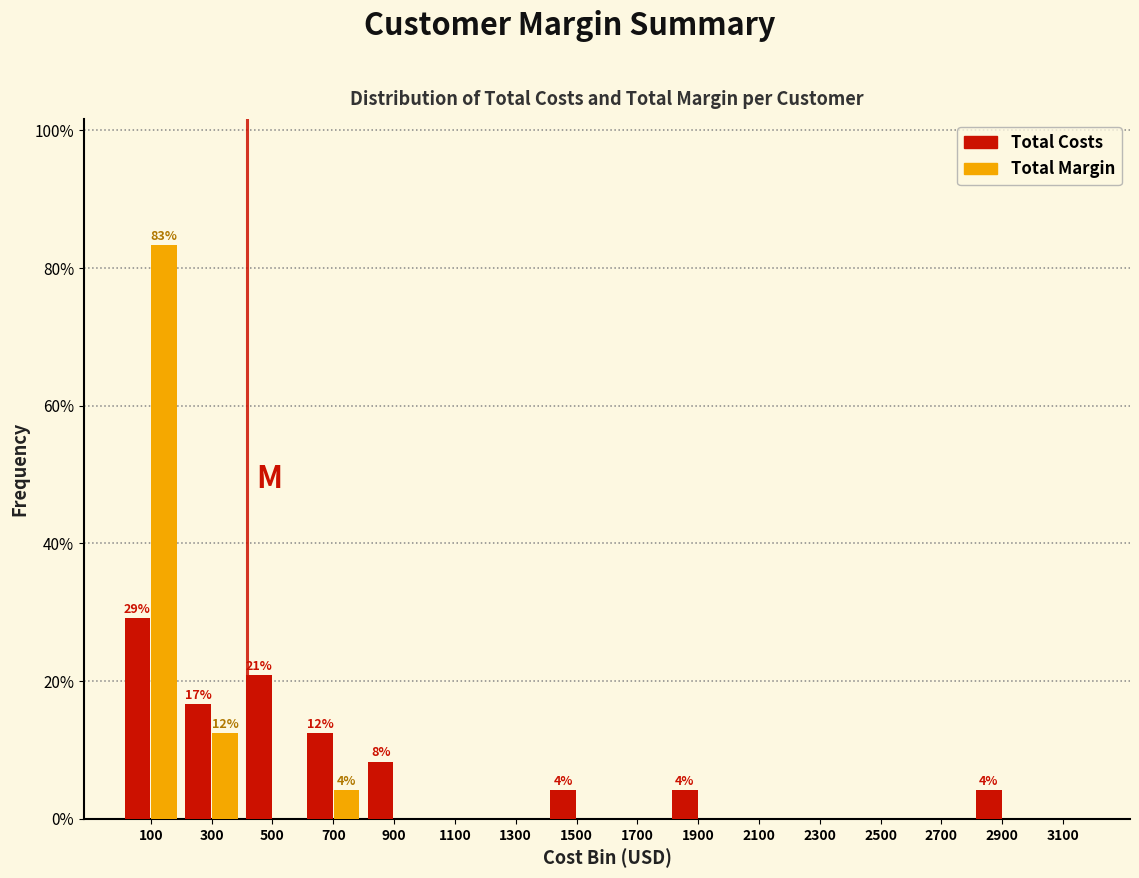

In the Total Margin series, which range on the x-axis has the tallest bar?

0 to 200